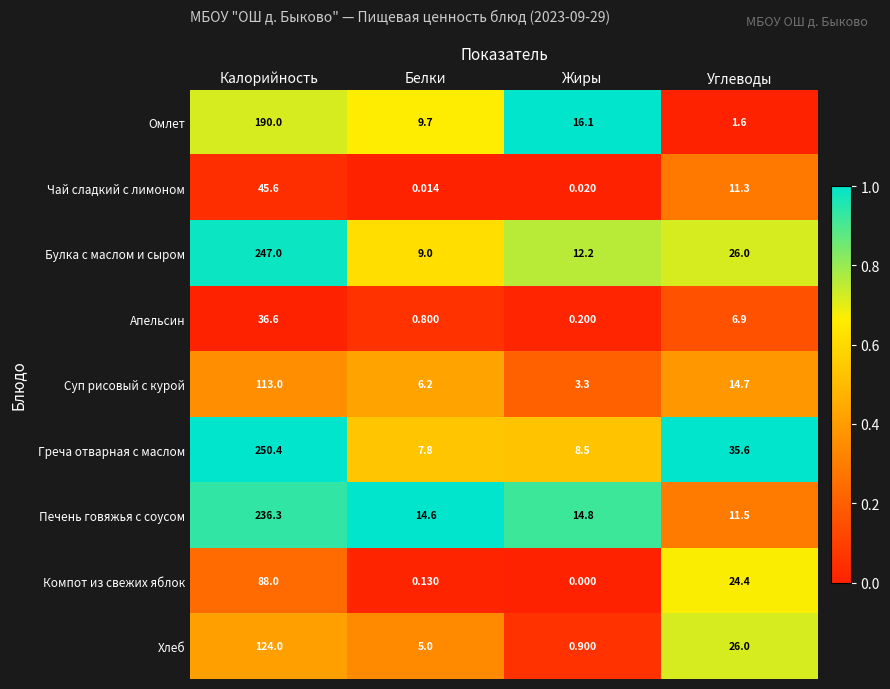

Rank the series at Калорийность from lowest to highest value.

Апельсин, Чай сладкий с лимоном, Компот из свежих яблок, Суп рисовый с курой, Хлеб, Омлет, Печень говяжья с соусом, Булка с маслом и сыром, Греча отварная с маслом